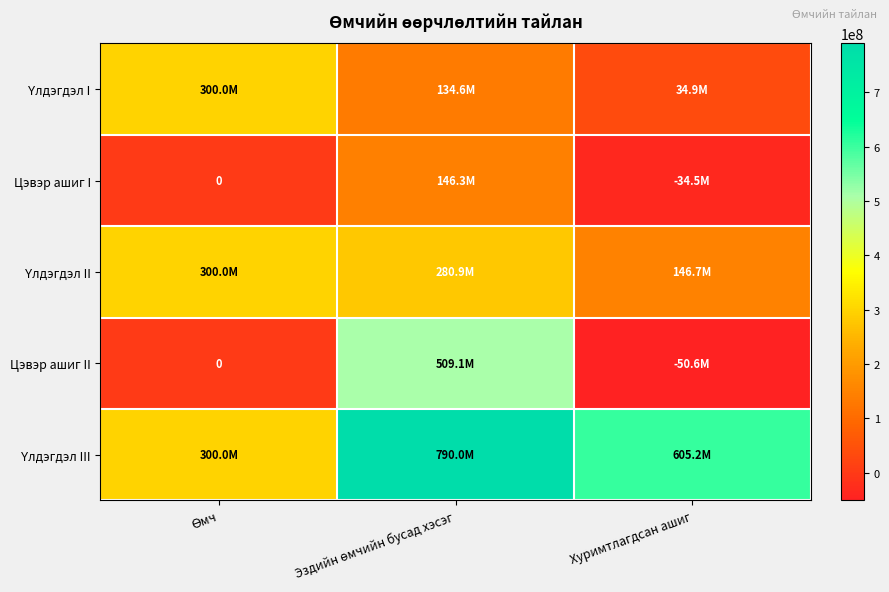

At how many categories does at least one series exceed 501014881?

2